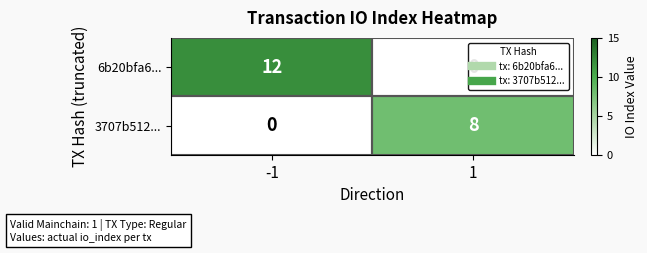

What is the highest value of the 6b20bfa6... series?

12